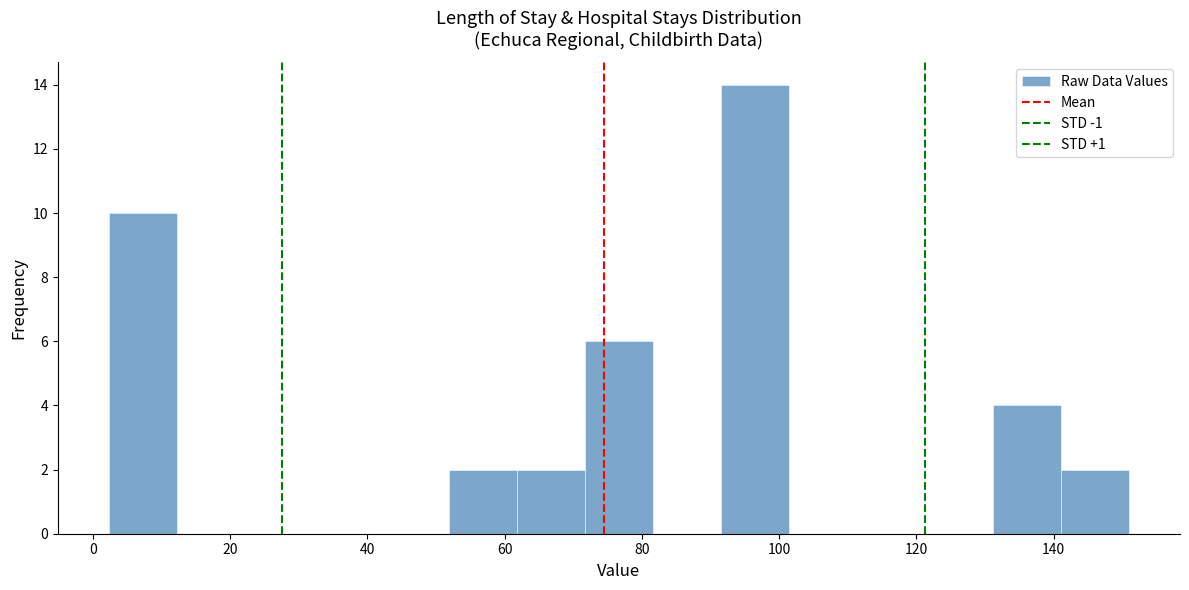

Which range on the x-axis has the tallest bar?

92 to 102